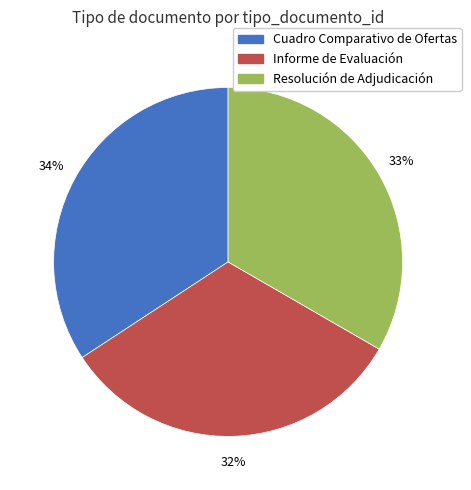

How many slices are in this pie chart?

3